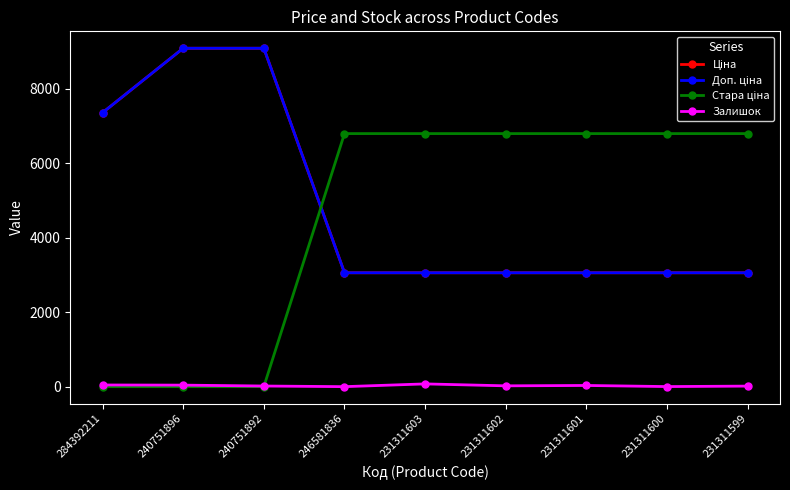

At how many categories does at least one series exceed 5338?

9